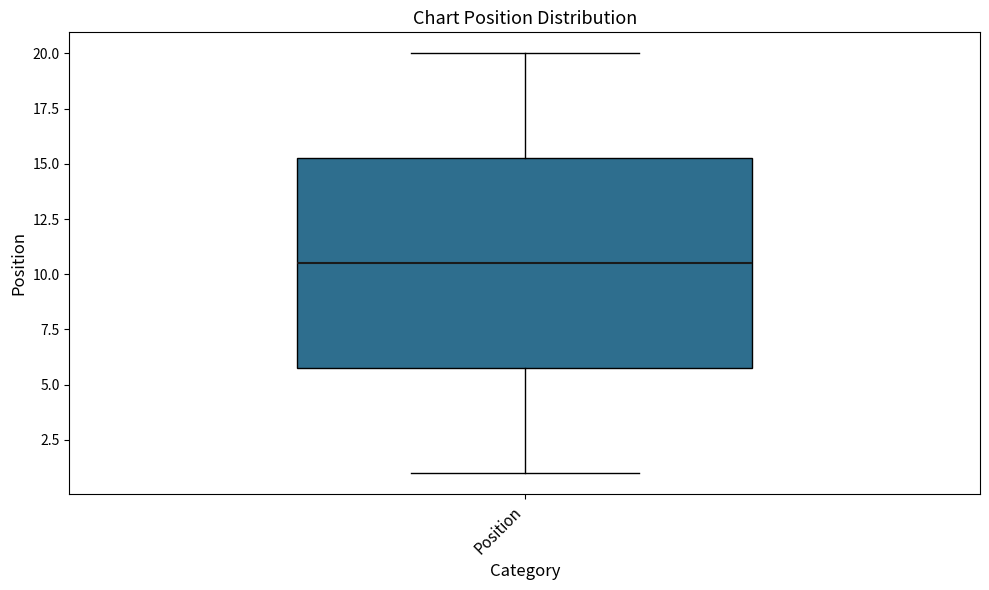

Read this box plot against the y-axis: the position of the median line, the range covered by the box, and the ends of both whiskers. The values are not printed on the chart, so give them approximately, as read against the axis.

median 10.5, box 6.0 to 15.5, whiskers 1.0 to 20.0